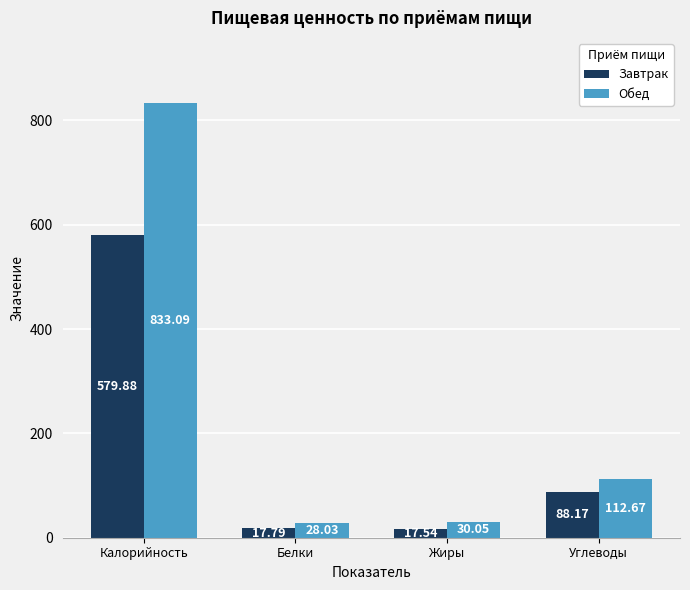

What is the sum of all Обед values?

1003.8